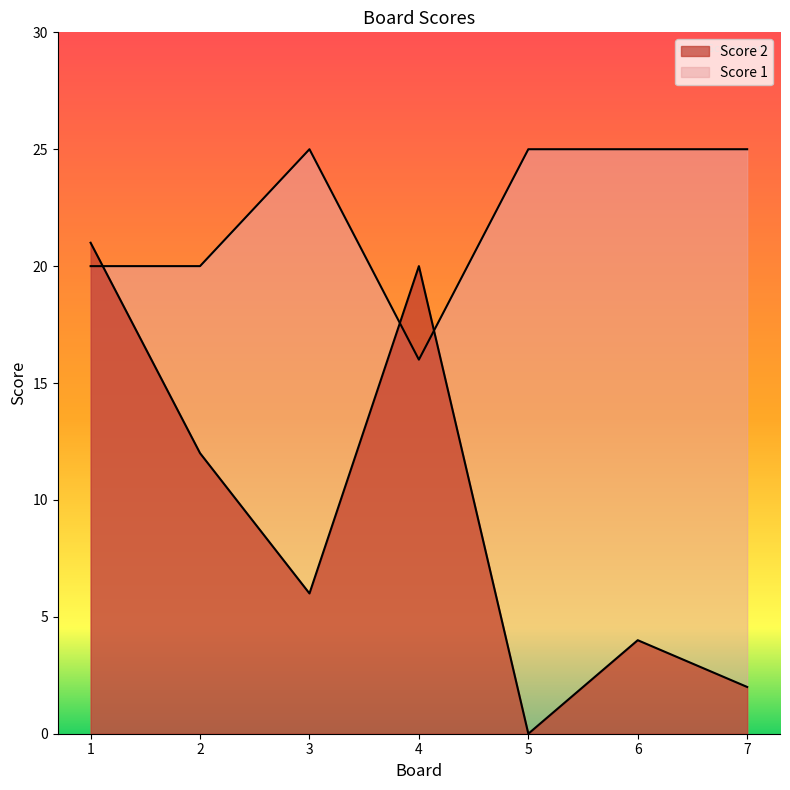

Reading left to right, list all the values displayed in this chart.

Score 2: 21	12	6	20	0	4	2
Score 1: 20	20	25	16	25	25	25